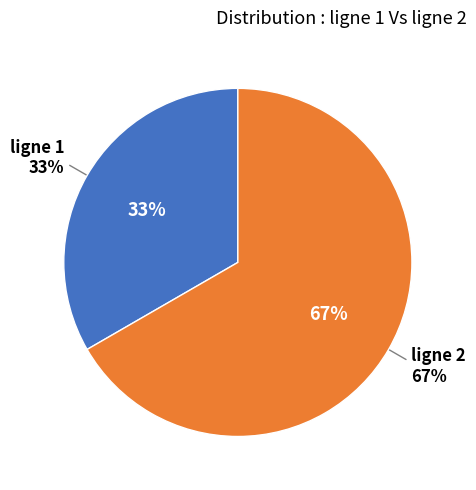

The 4 slice represents 23% of the pie. True or false?

False